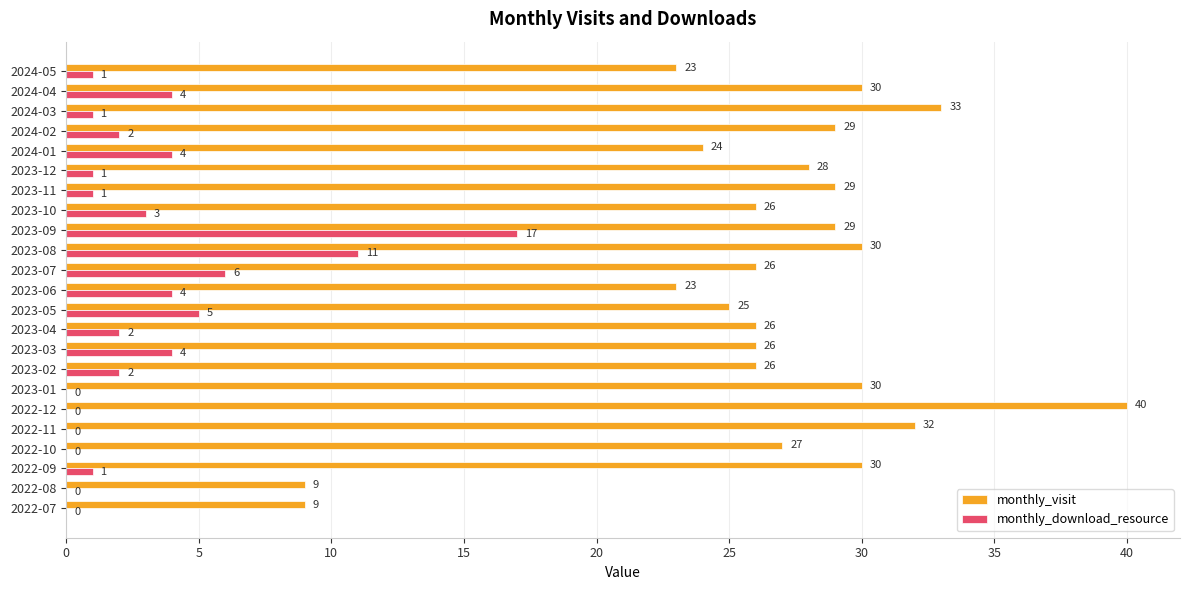

At which category is the sum across all series the highest?

2023-09